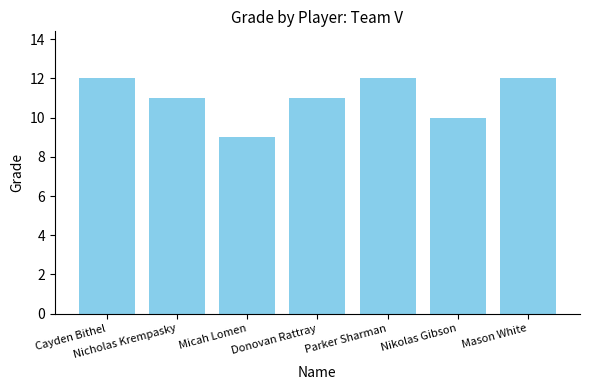

What is the sum of all values?

77